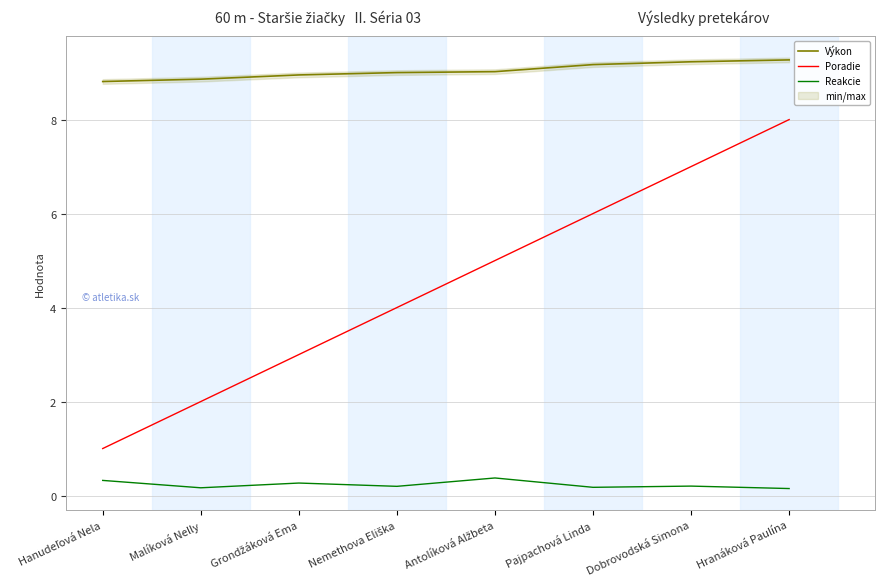

How many lines are shown in the chart?

3